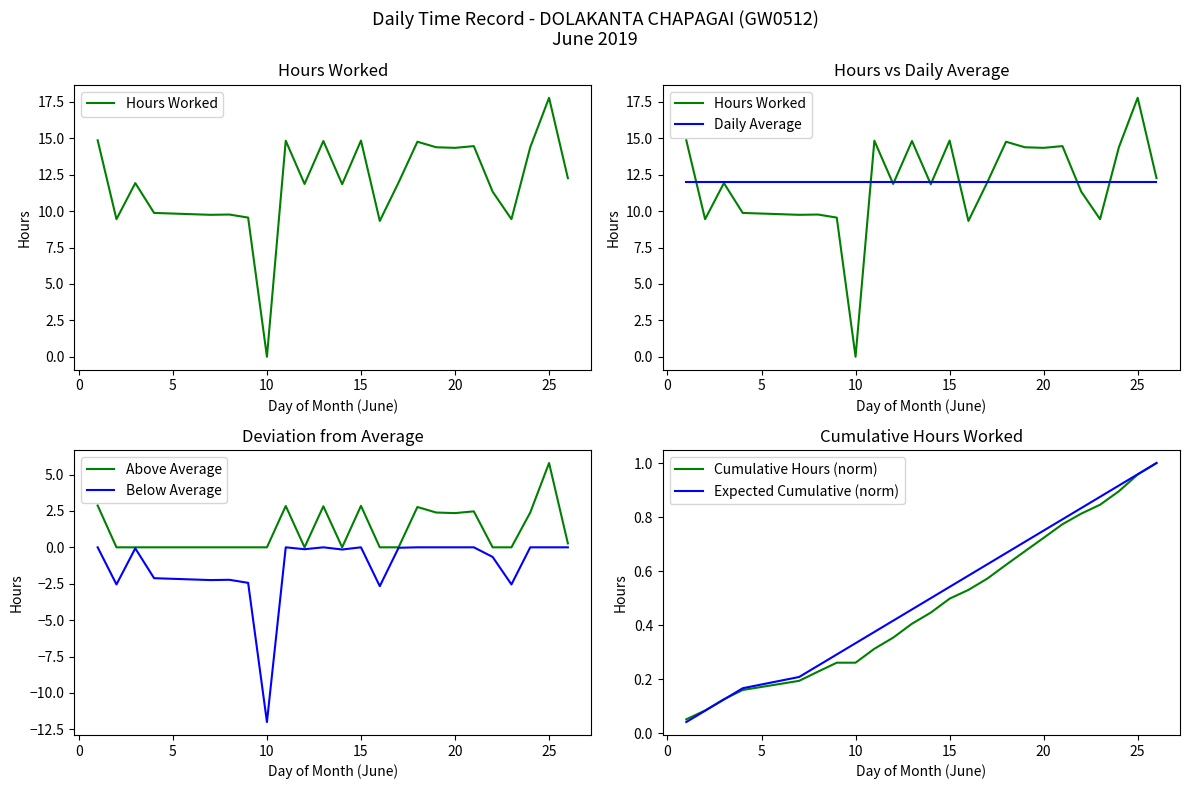

Is it true that Below Average equals 0.0 at 20?

True